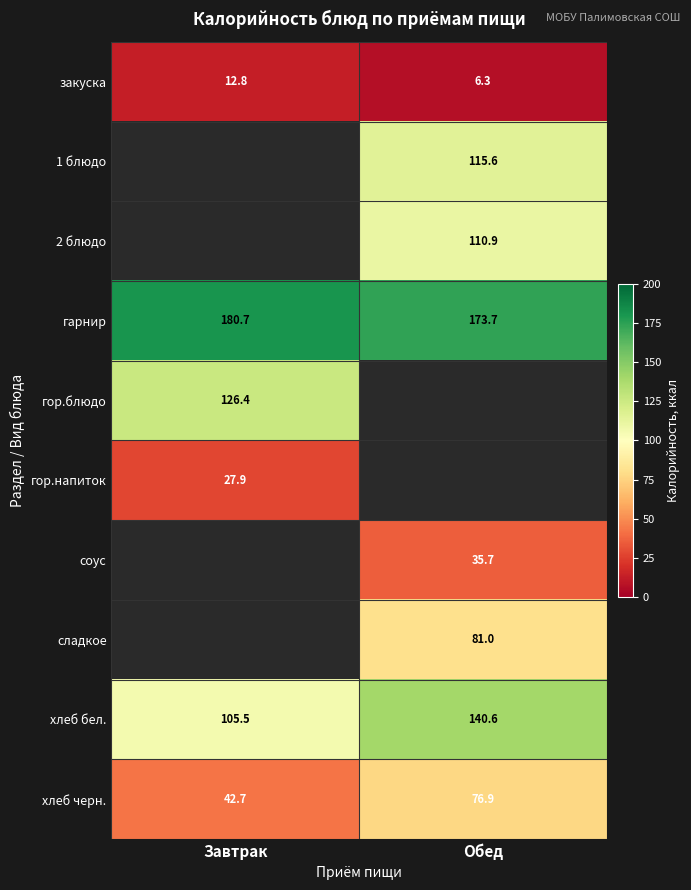

How many values in the гарнир series are below 180?

1